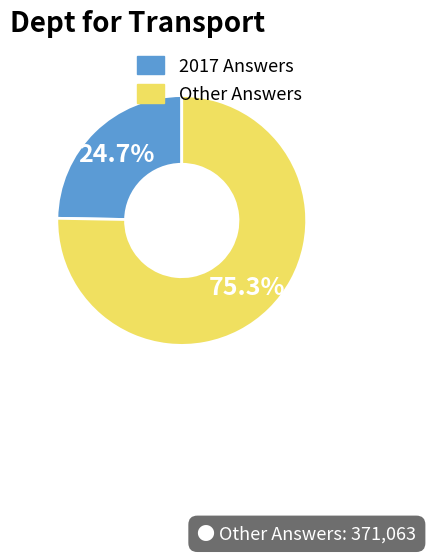

What percentage is NOT represented by Other Answers?

24.7%